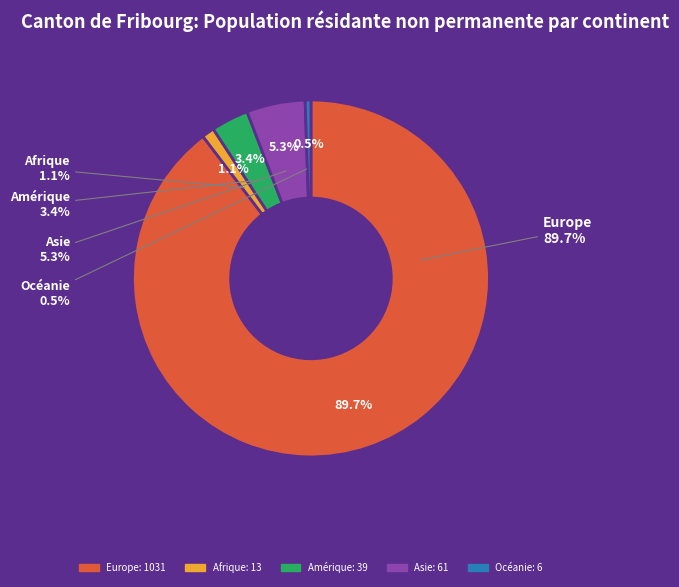

Rank the categories by value from highest to lowest.

Europe, Asie, Amérique, Afrique, Océanie